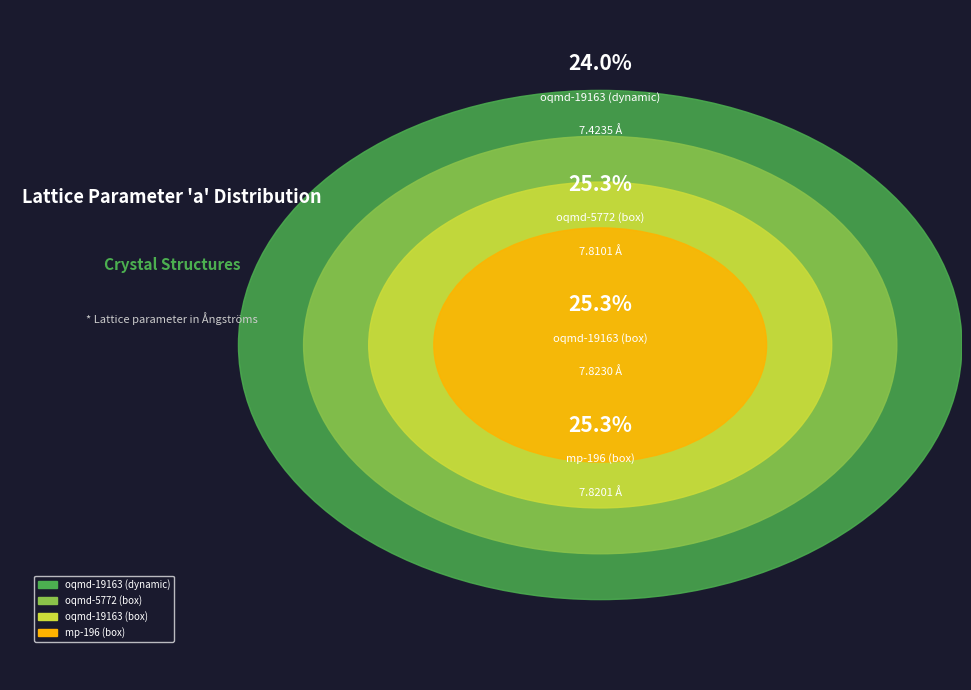

How many slices are in this pie chart?

4